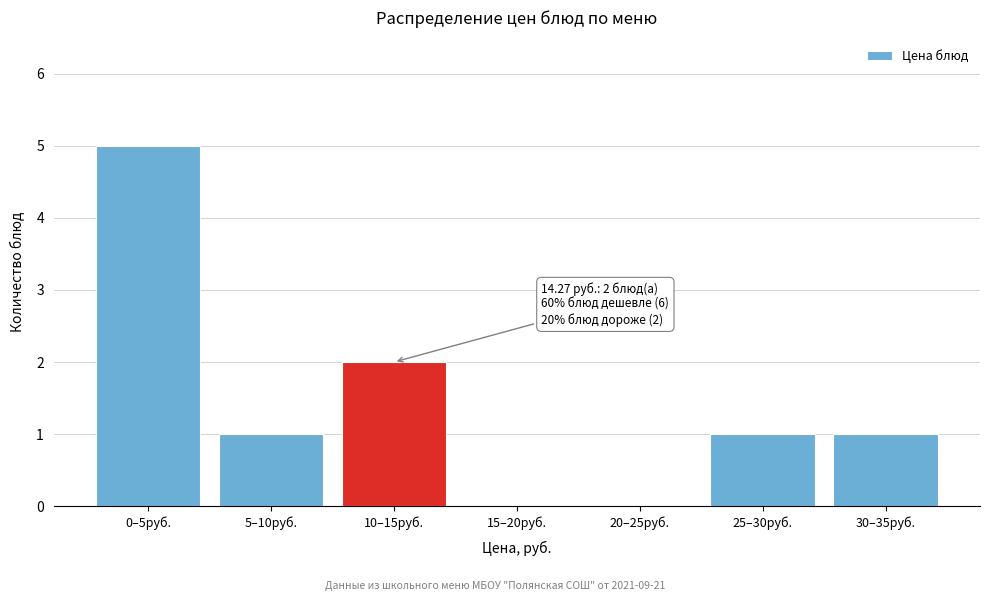

Reading right to left, list all the values displayed in this chart.

30–35руб.=1	25–30руб.=1	20–25руб.=0	15–20руб.=0	10–15руб.=2	5–10руб.=1	0–5руб.=5